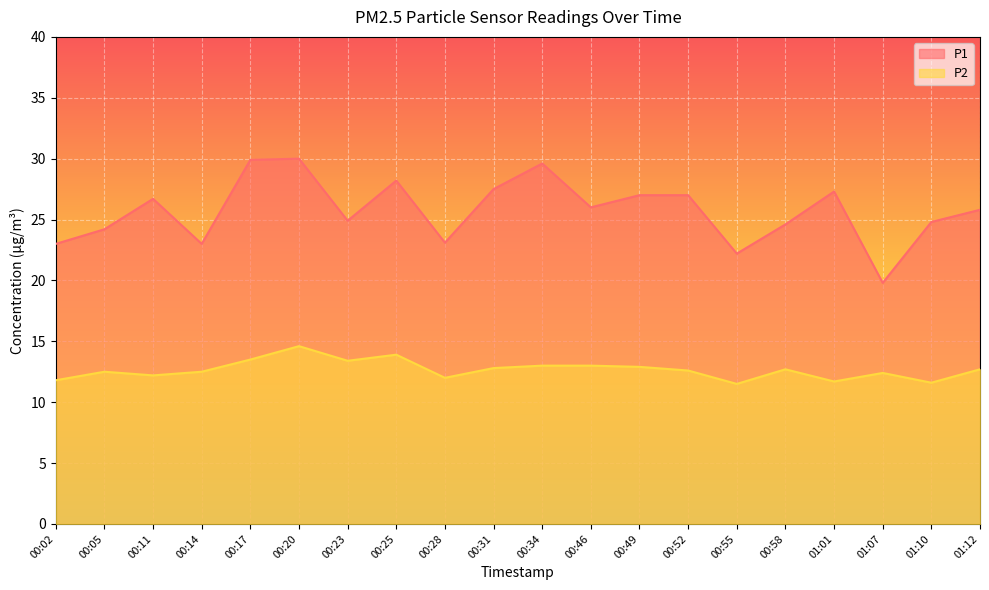

Where is the first local minimum for P1?

00:14